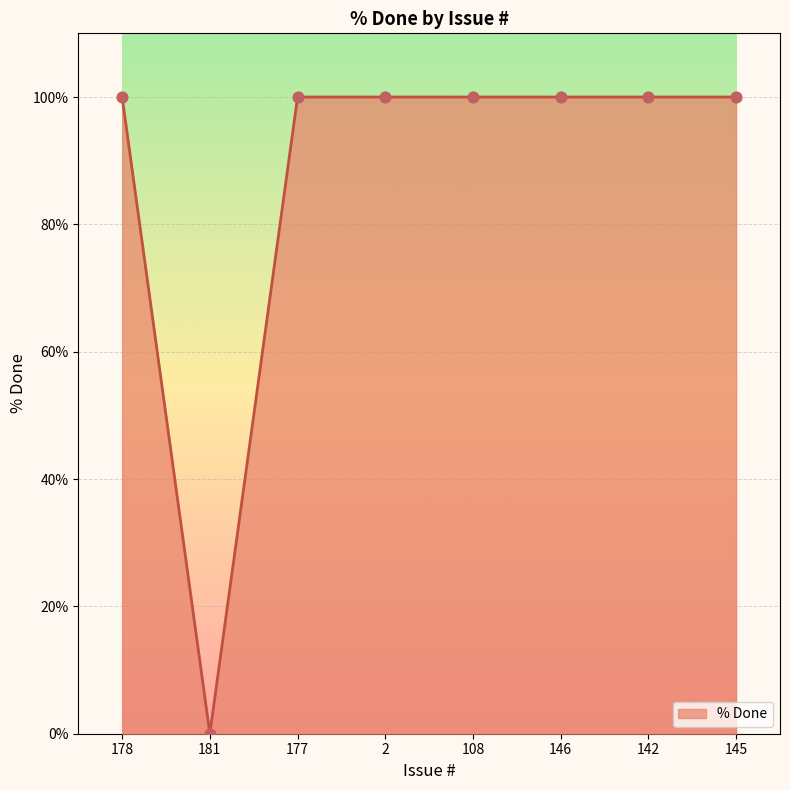

Which has a higher value, 177 or 181?

177